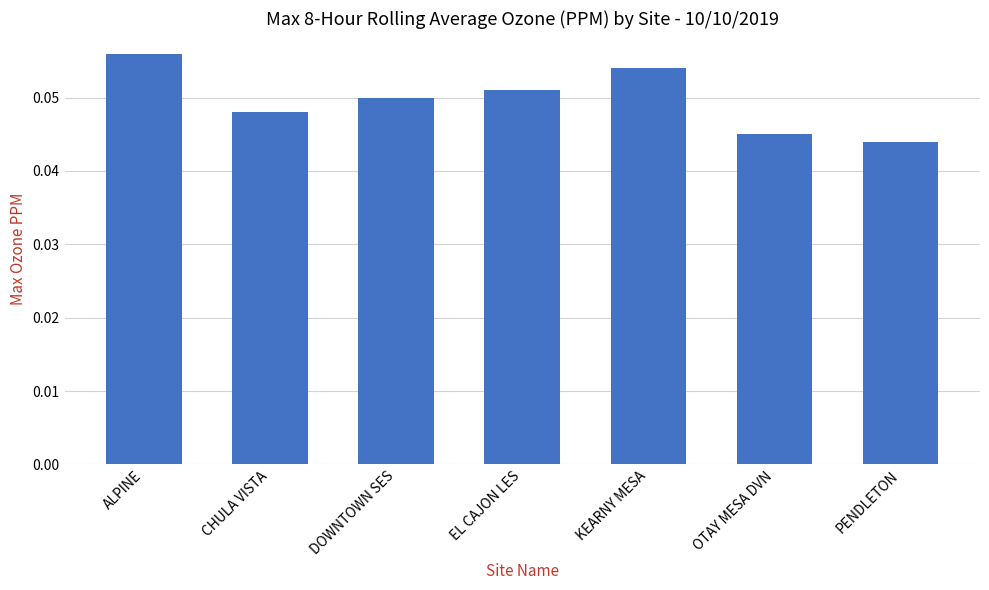

Which category has the highest value across all series?

ALPINE